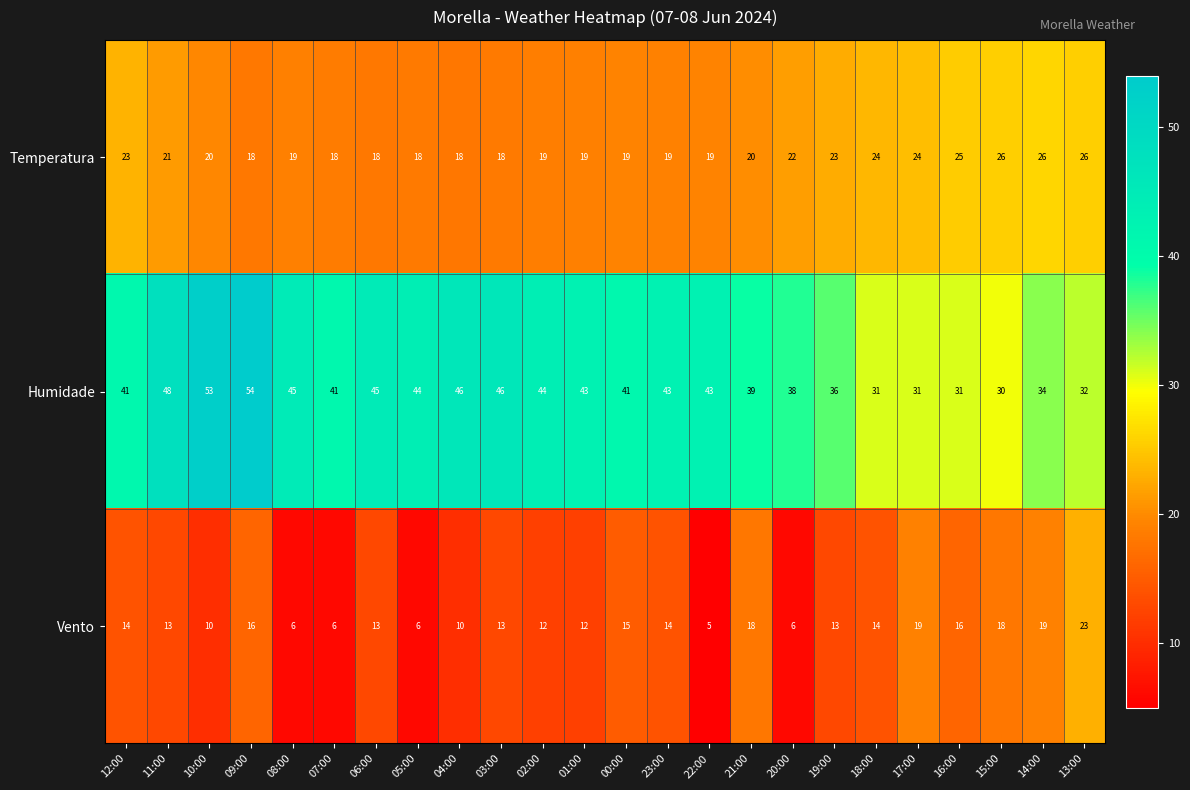

At how many categories does at least one series exceed 52?

2